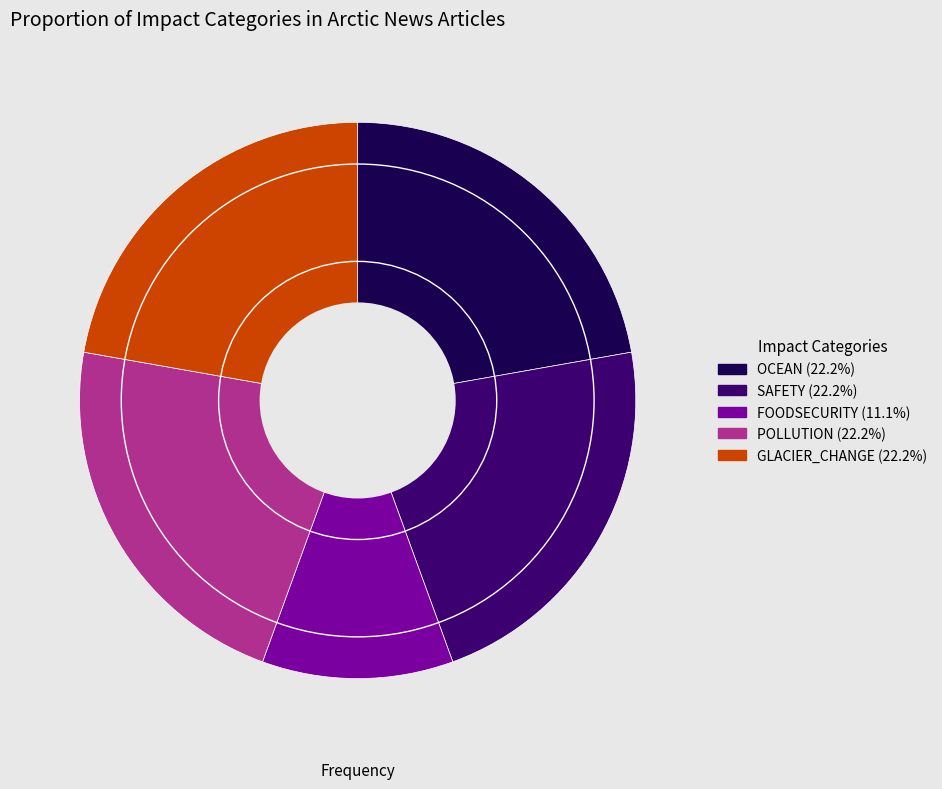

Does any single category account for the majority?

No